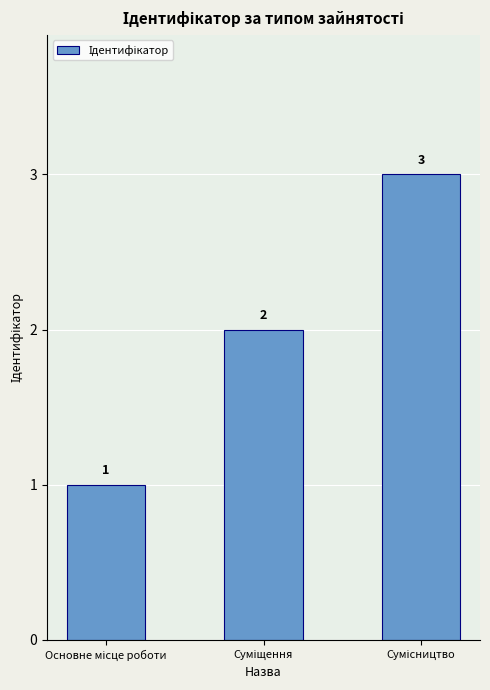

What is the value of the 2nd bar from the left?

2